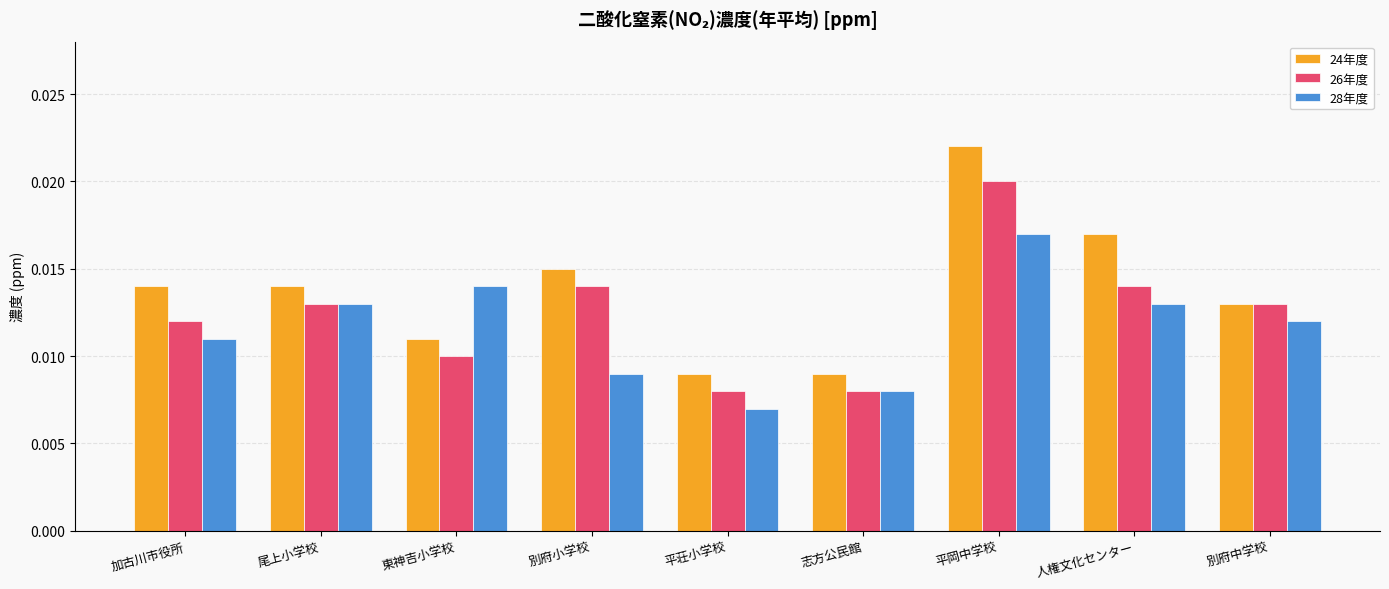

Is the value of 28年度 at 別府小学校 greater than the value of 26年度 at 加古川市役所?

No